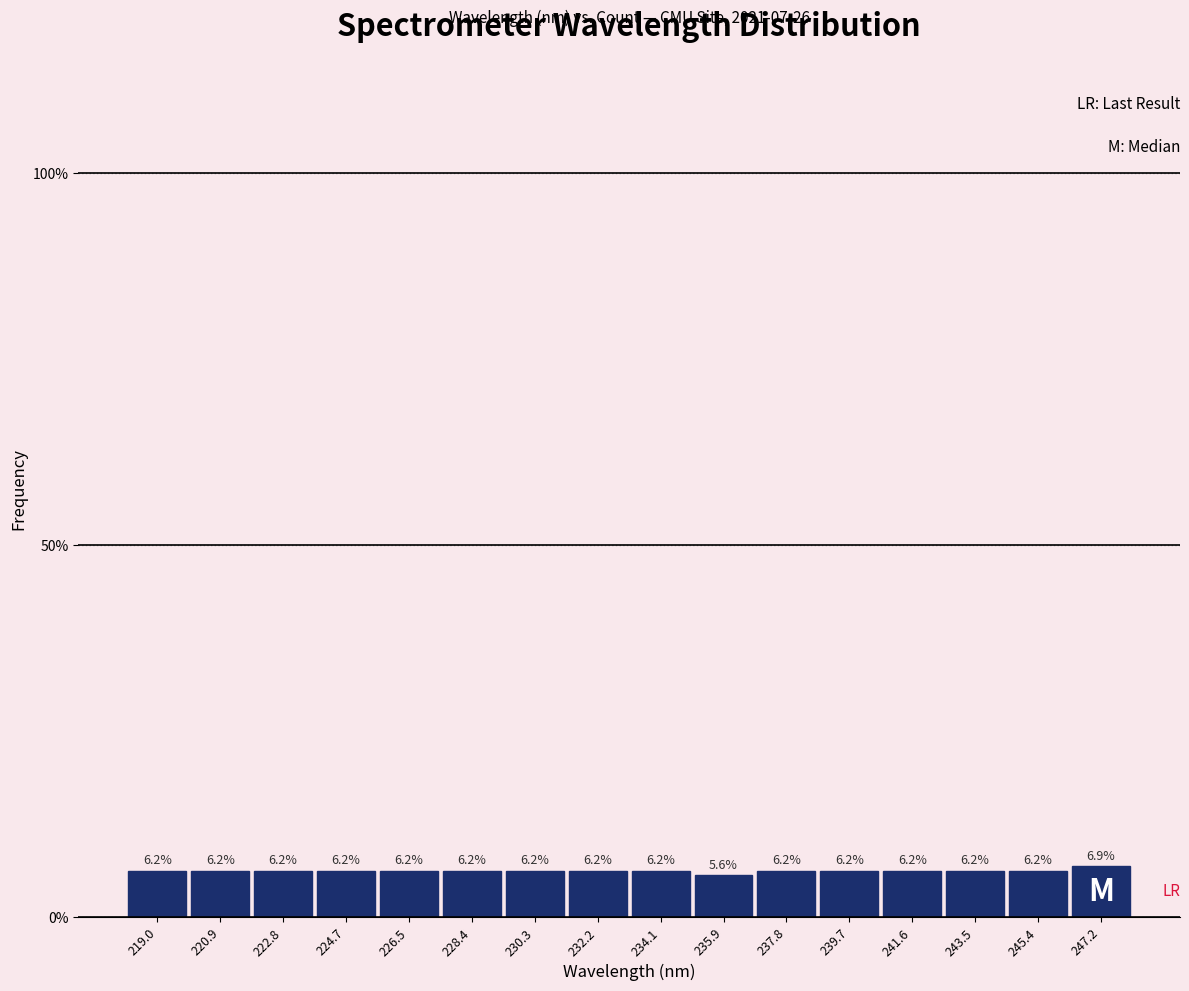

What is the height of the bar covering 229.4 to 231.2 on the x-axis? The bar edges are not printed on the chart, so give them approximately, as read against the axis.

6.2